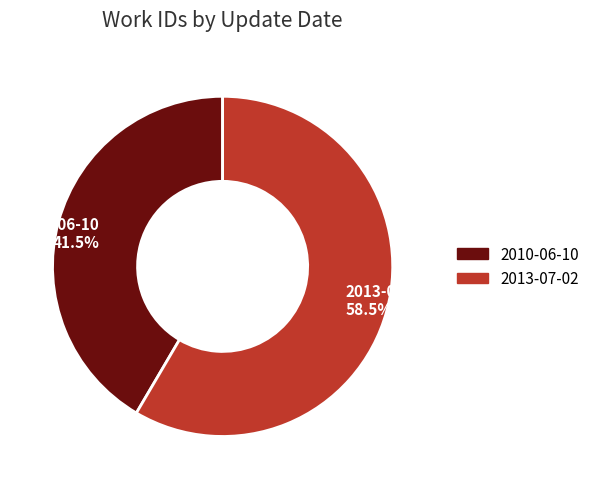

What is the total percentage of 2013-07-02 58.5% and 2010-06-10 41.5%?

100.0%